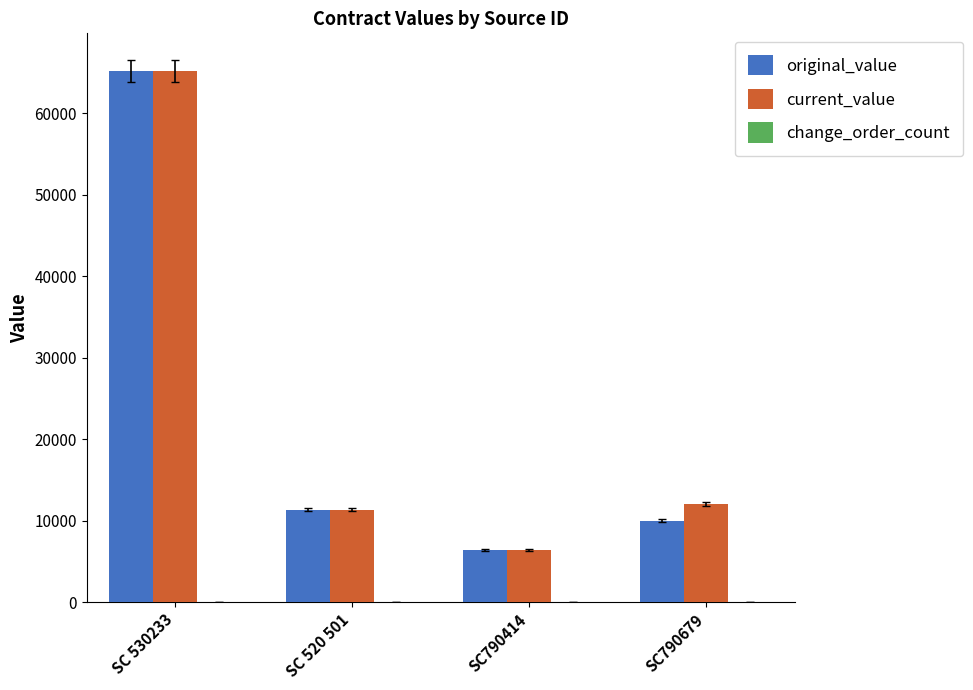

What is the total value across all series at SC790414?

12800